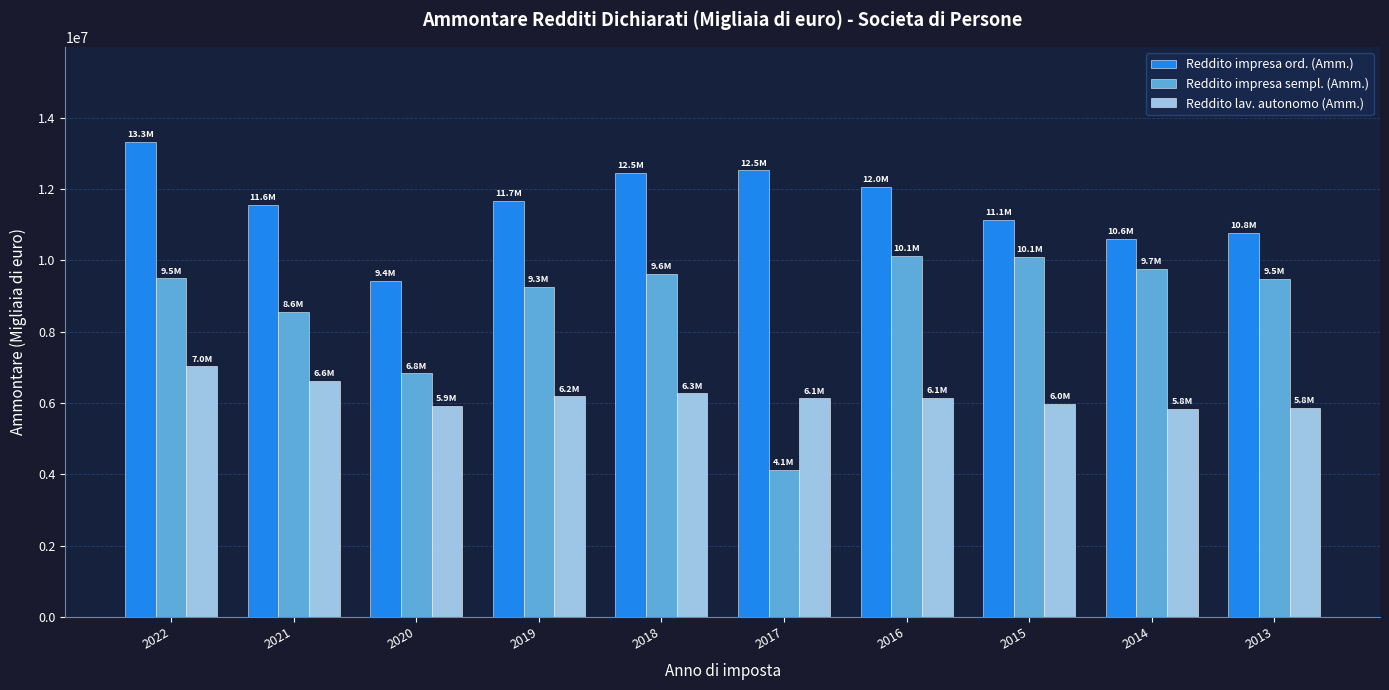

How many bars are there in each group?

3